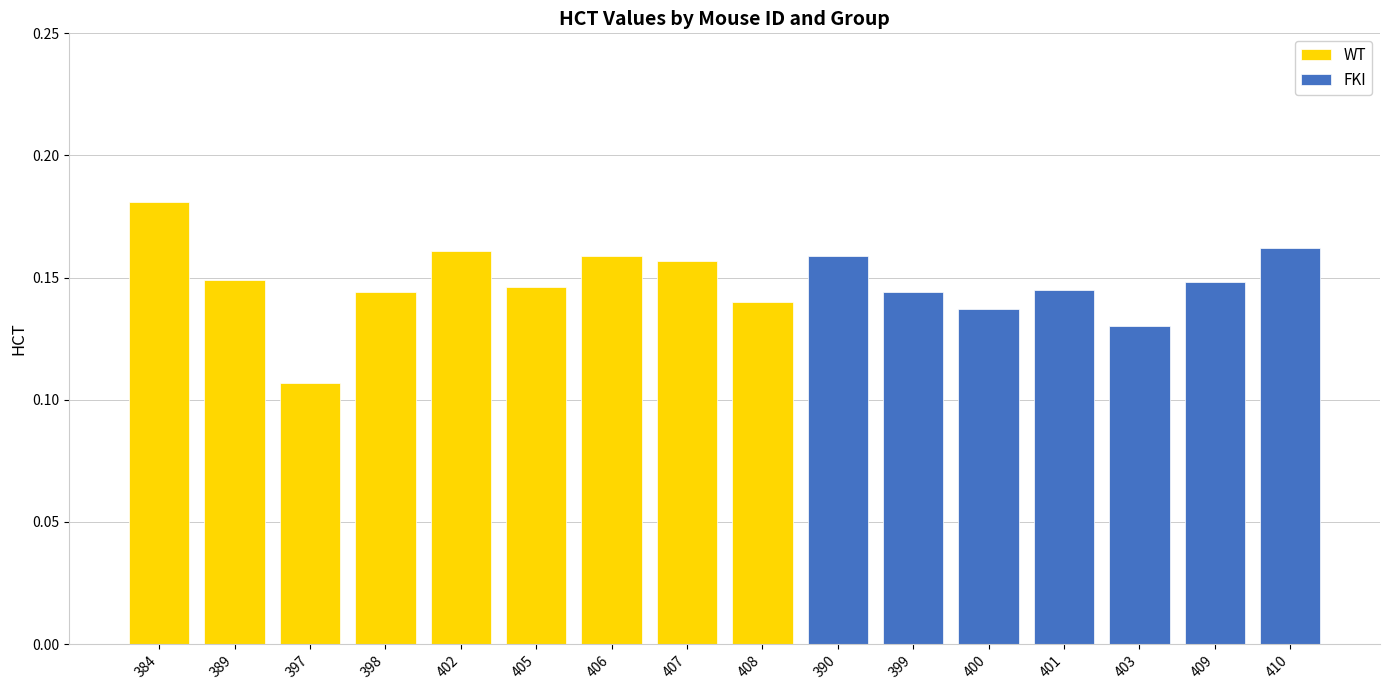

What is the approximate value at 397?

0.1